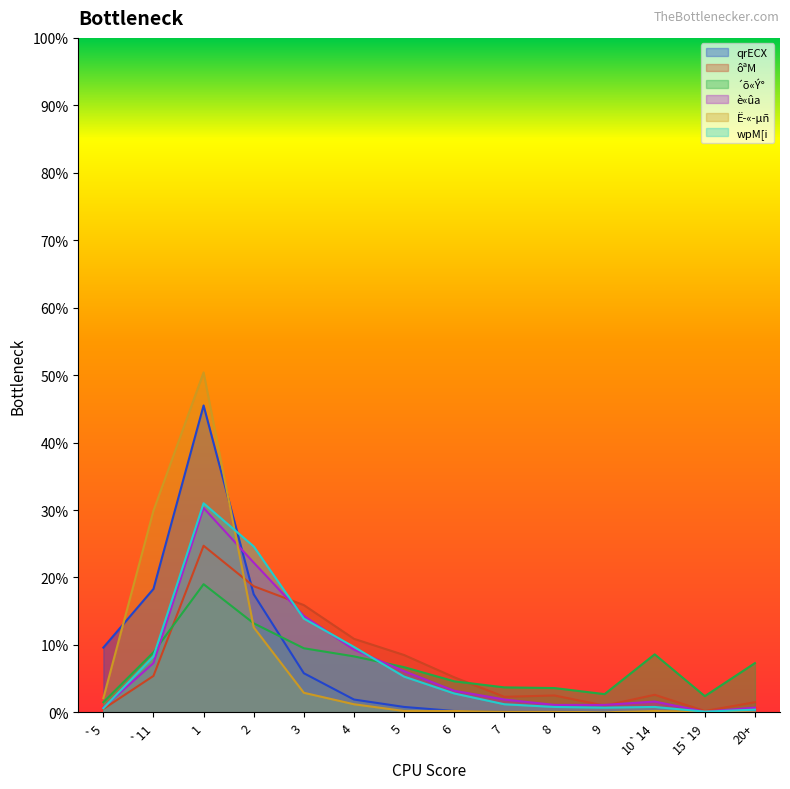

At which label is Ë­«­µñ closest to 0?

9